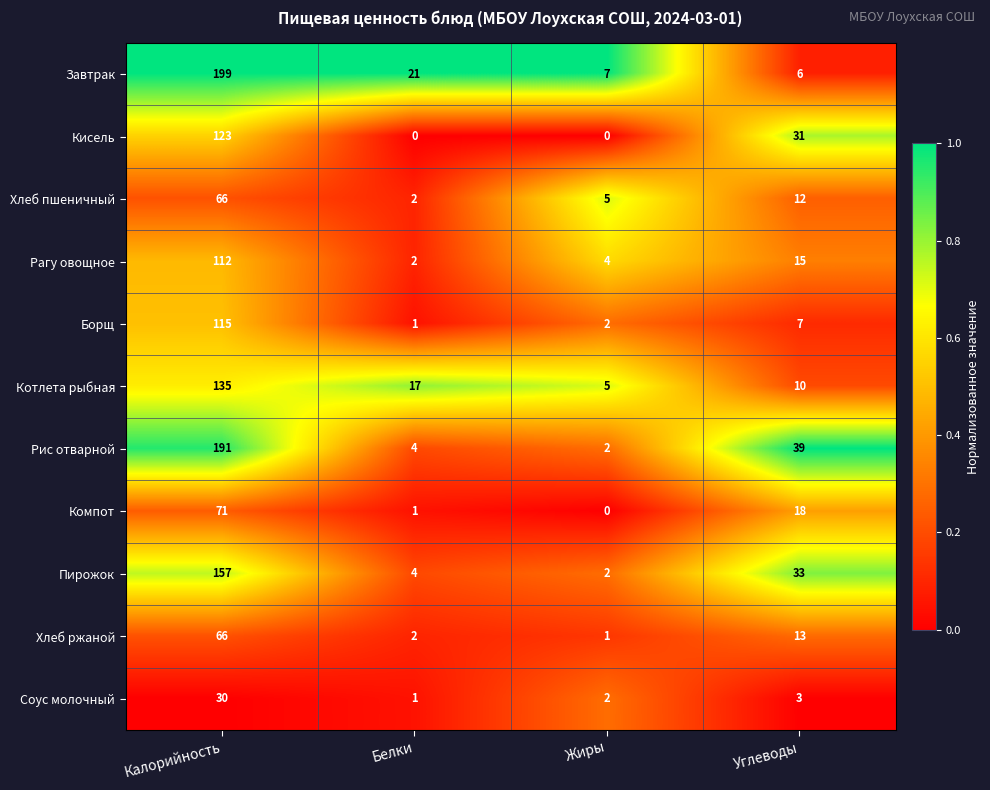

Which series has the largest total across all categories?

Рис отварной